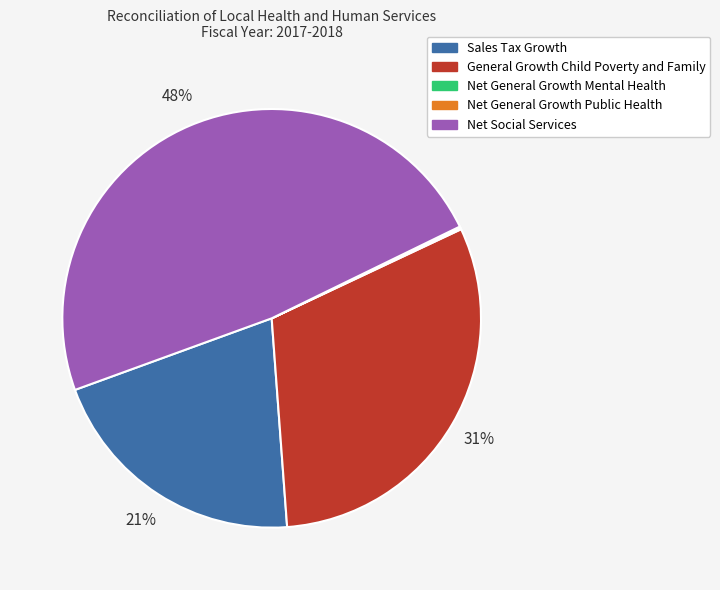

True or false: General Growth Child Poverty and Family accounts for 39% of the total.

False